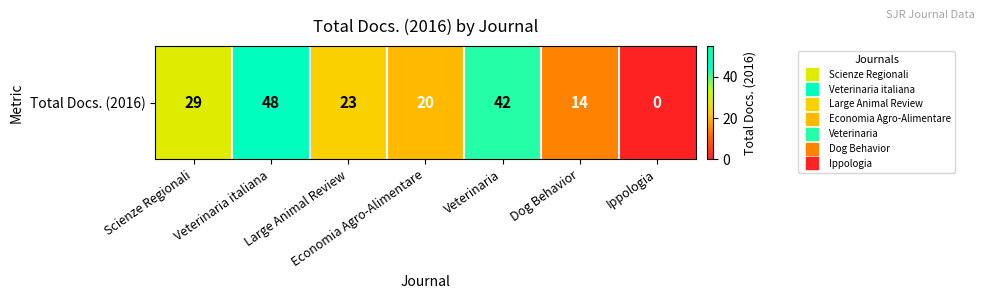

How many categories are shown in the chart?

7